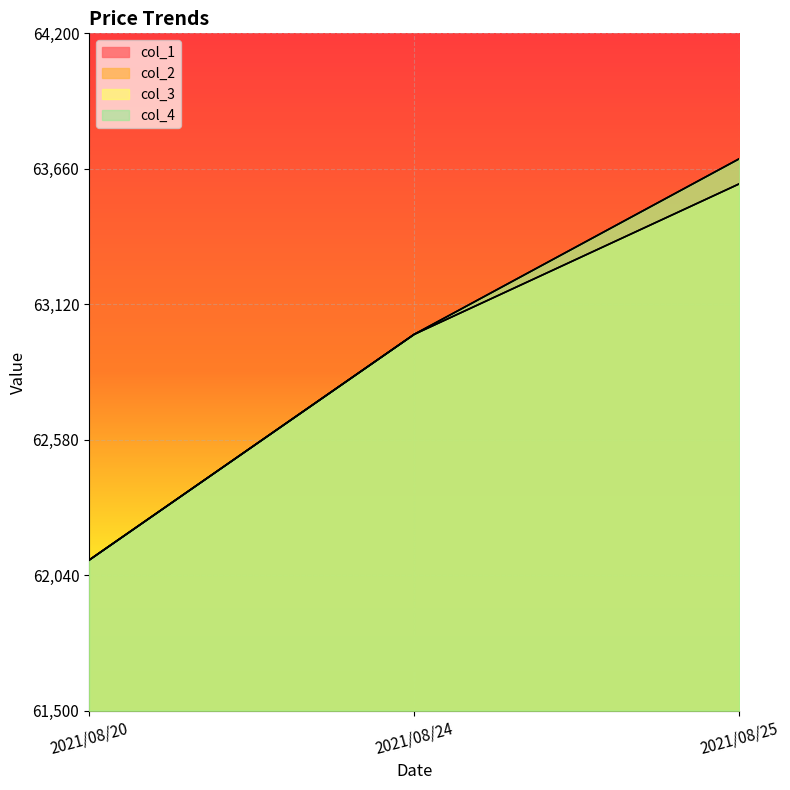

What is the average value of the col_3 series?

62900